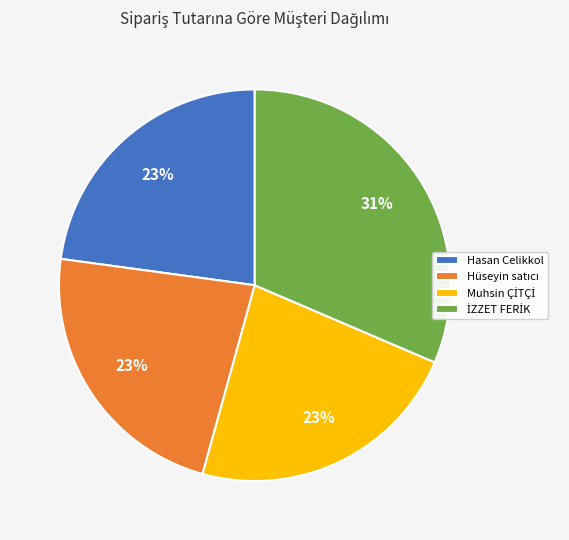

To the nearest percent, what percentage of the pie is Hasan Celikkol?

23%